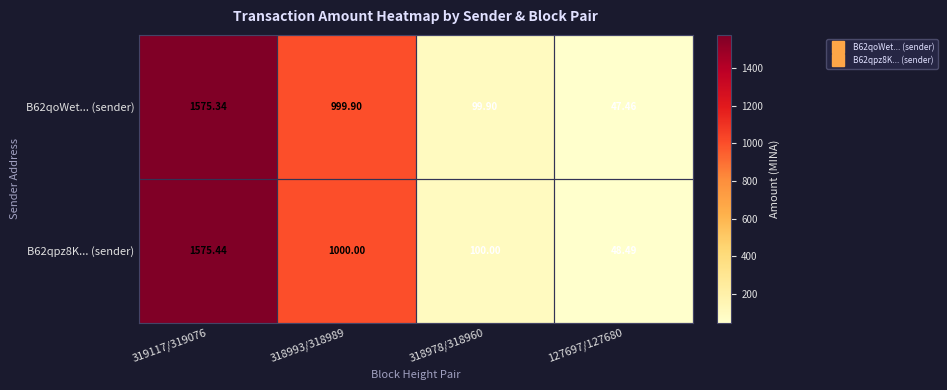

What is the difference between the highest and lowest values at 318978/318960?

0.1